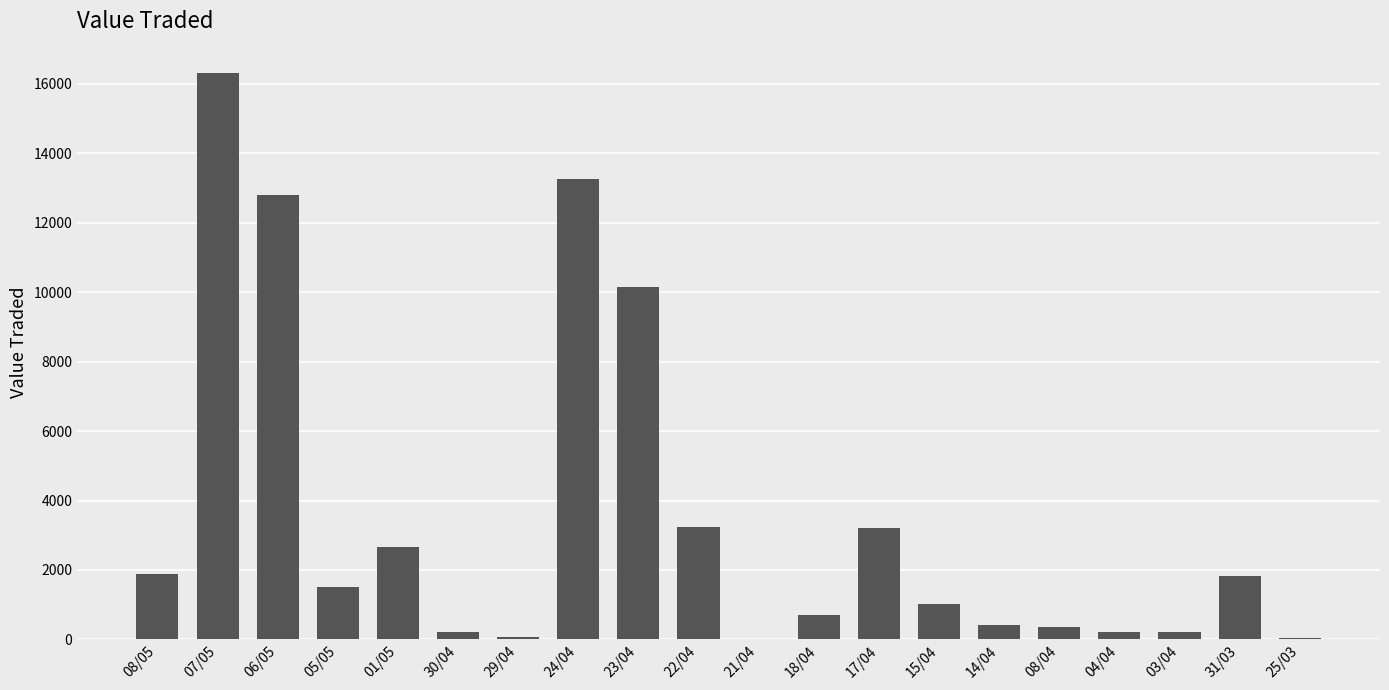

At which category does the chart reach its peak across all series?

07/05